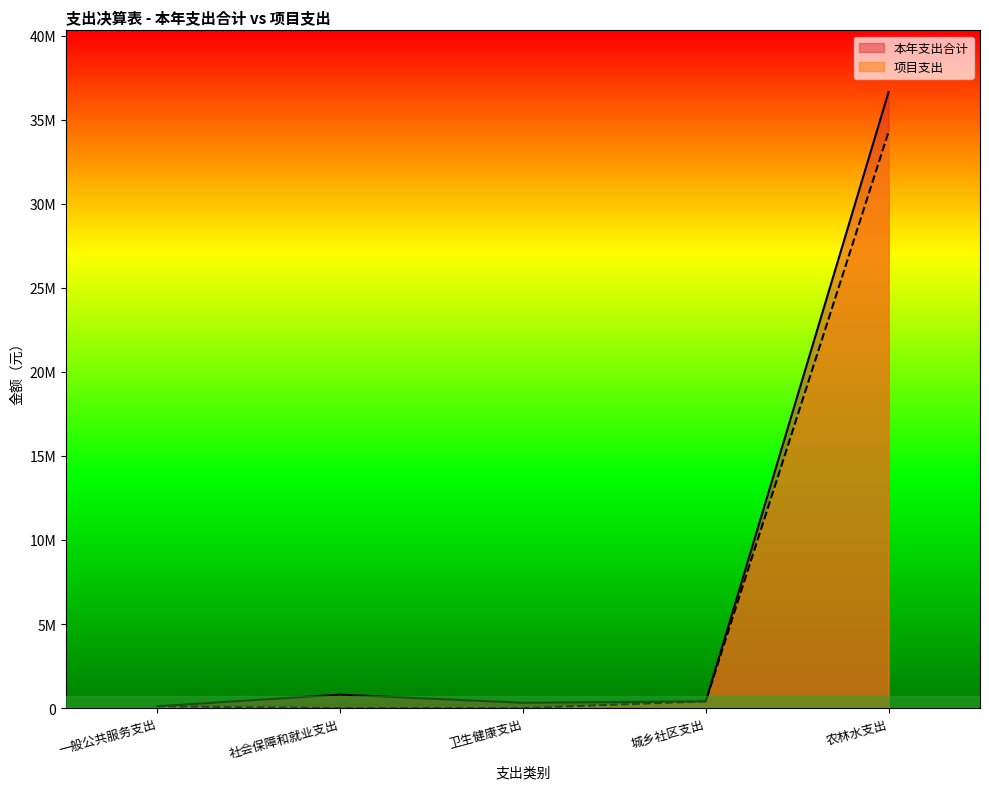

True or false: 项目支出 and 本年支出合计 cross at least once.

False